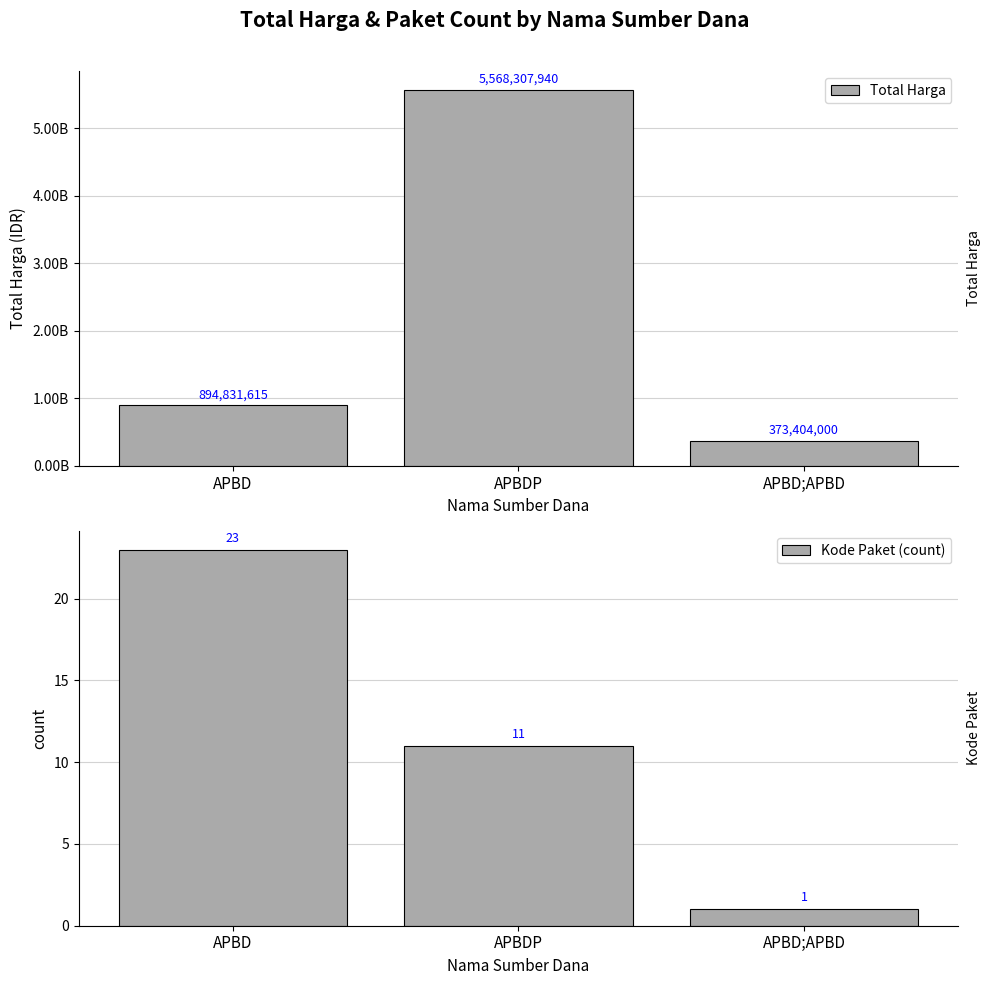

At which category is the sum across all series the highest?

APBDP